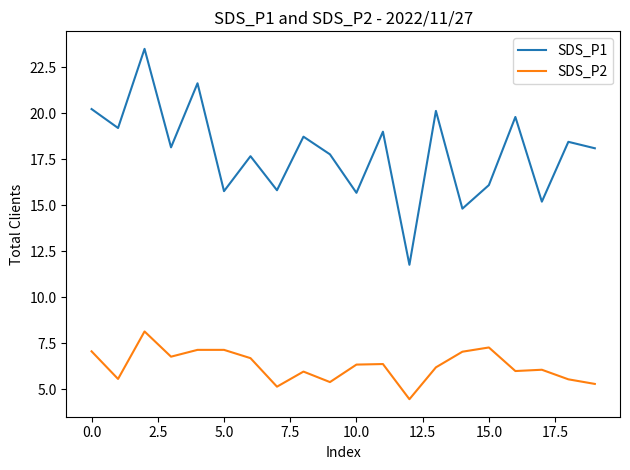

List the series in order of their overall mean, lowest first.

SDS_P2, SDS_P1